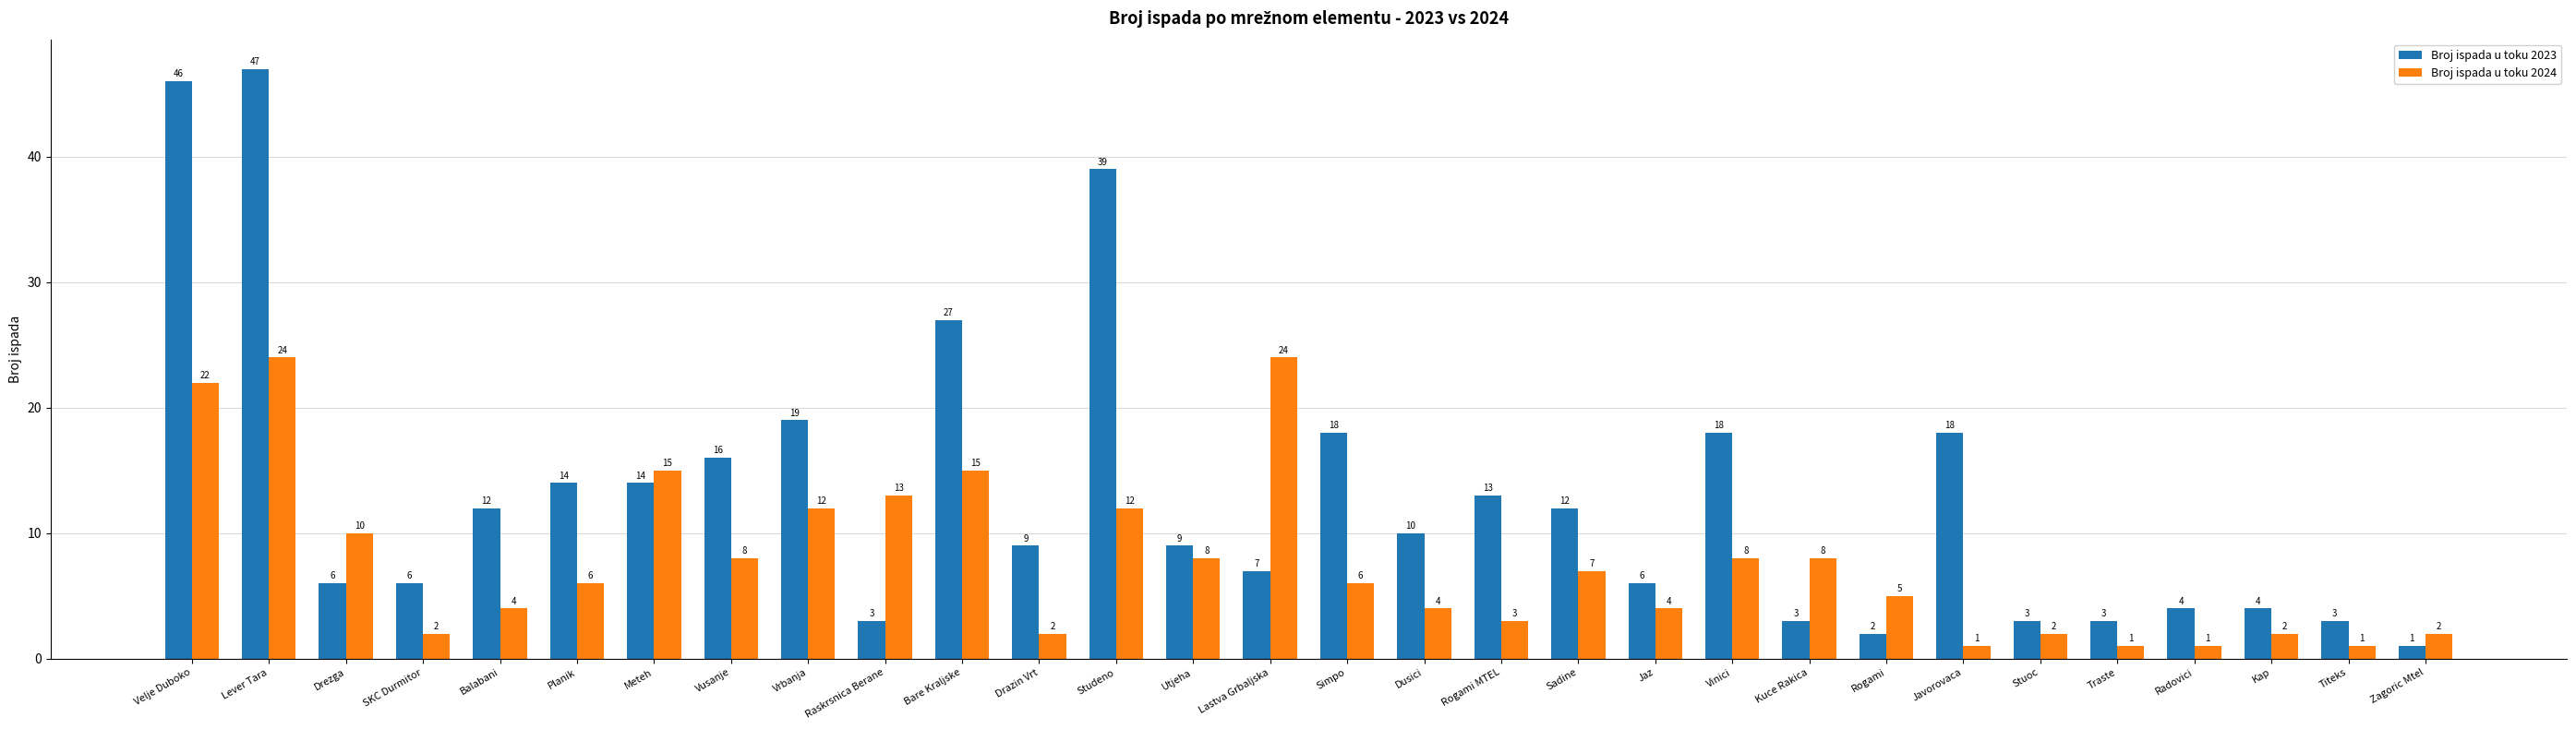

At Titeks, list the series in order from largest to smallest.

Broj ispada u toku 2023, Broj ispada u toku 2024